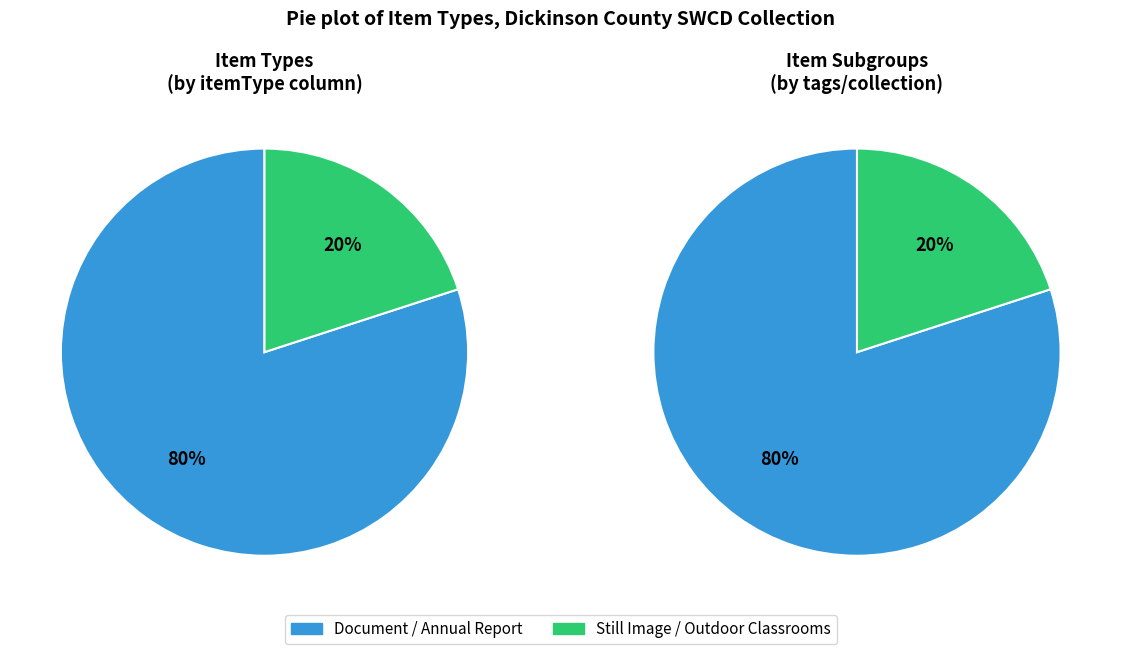

Which slice is the smallest?

Still Image